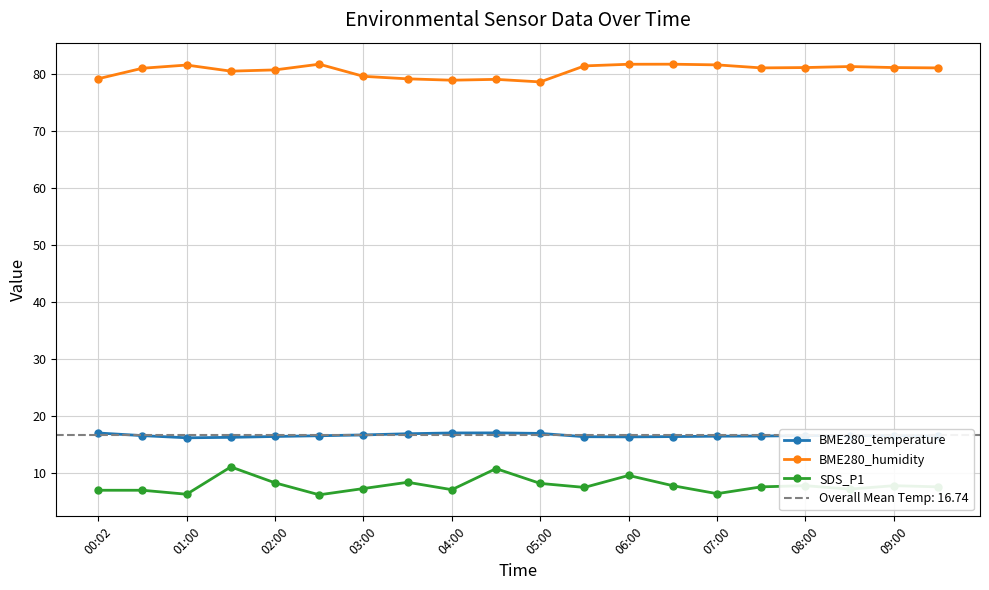

The BME280_humidity series shows 81.7 at 07:00. True or false?

True